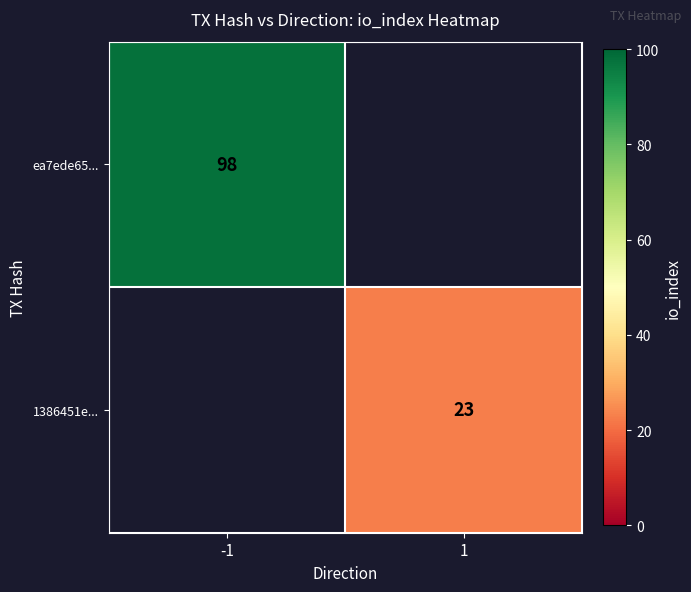

The value of ea7ede65... at -1 is 98. True or false?

True